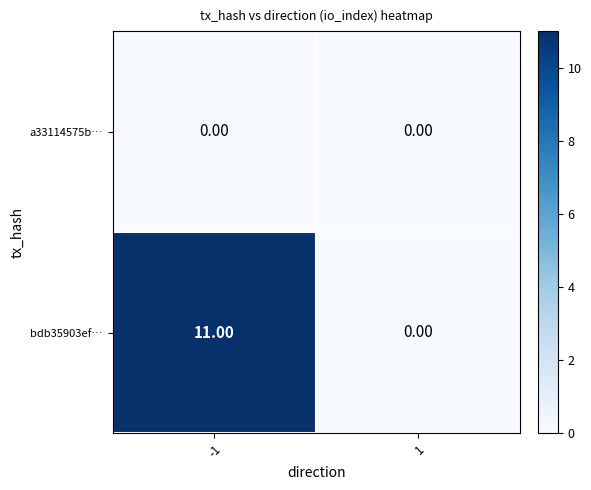

Which series has the largest total across all categories?

bdb35903ef…